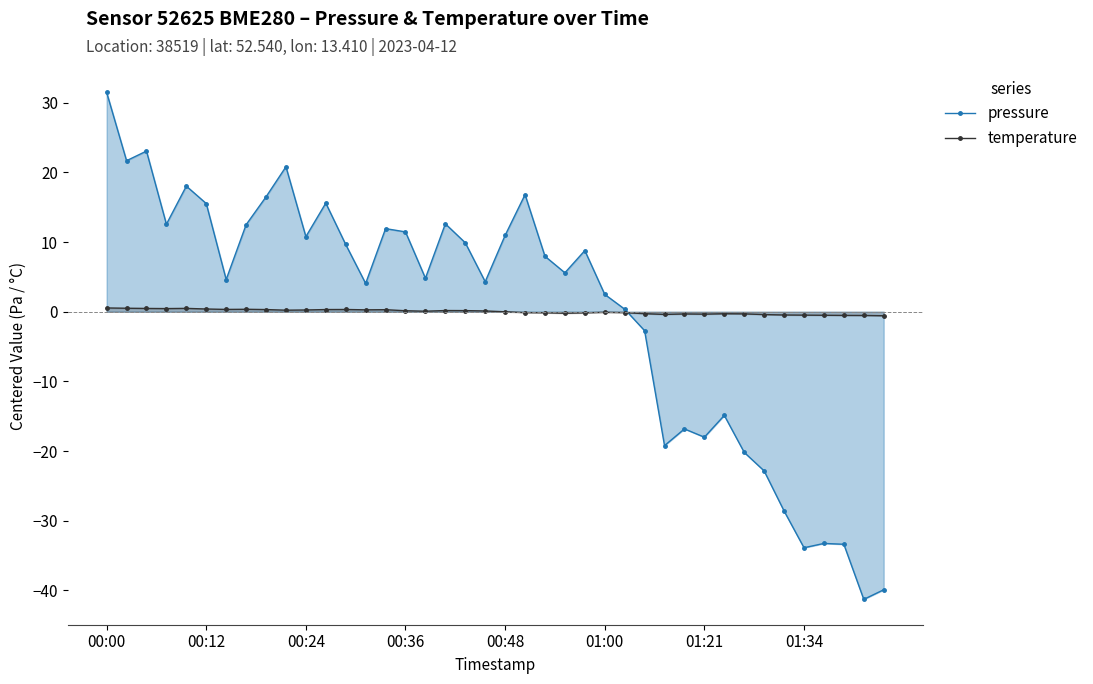

Is it true that temperature equals 0.5 at 00:00?

True